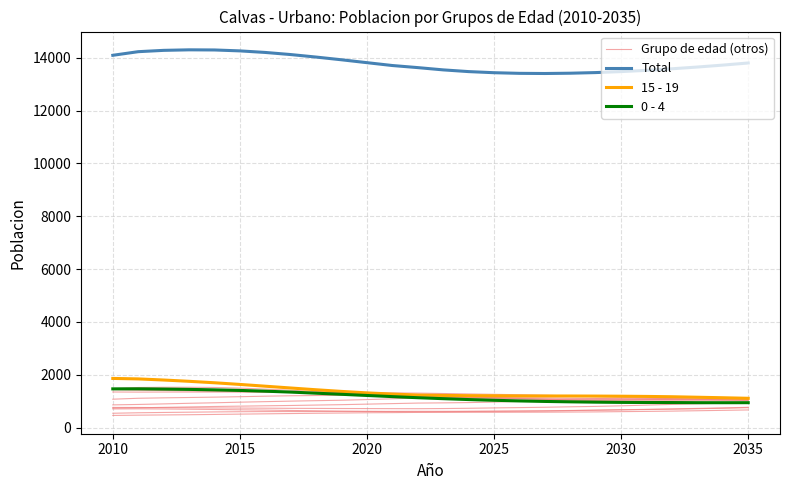

True or false: 0 - 4 has a value of 1692 at 14.

False